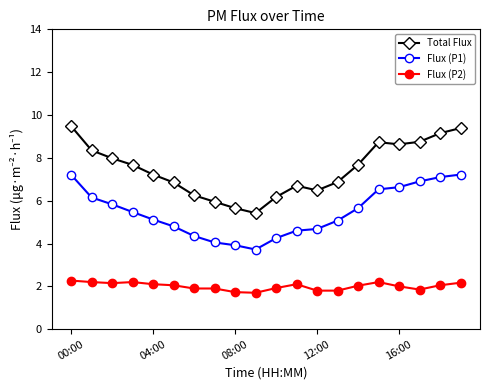

What is the value of the Flux (P1) point at the 12th from the left?

4.6